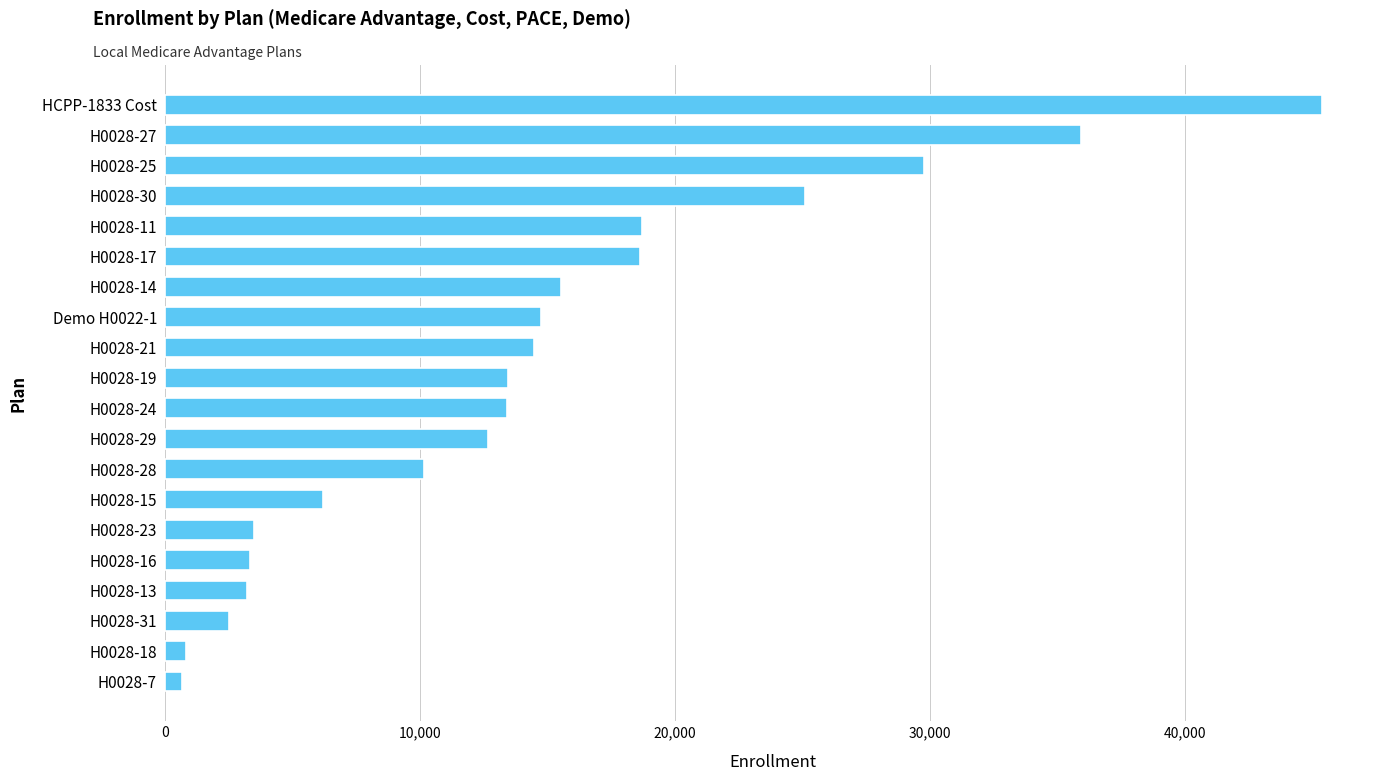

The value at H0028-17 is 10733. True or false?

False